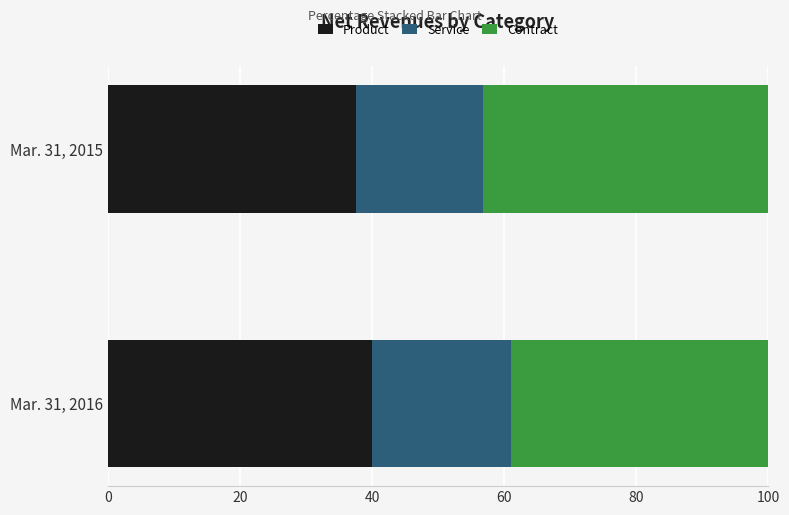

Rank the categories by Product value from highest to lowest.

Mar. 31, 2016, Mar. 31, 2015